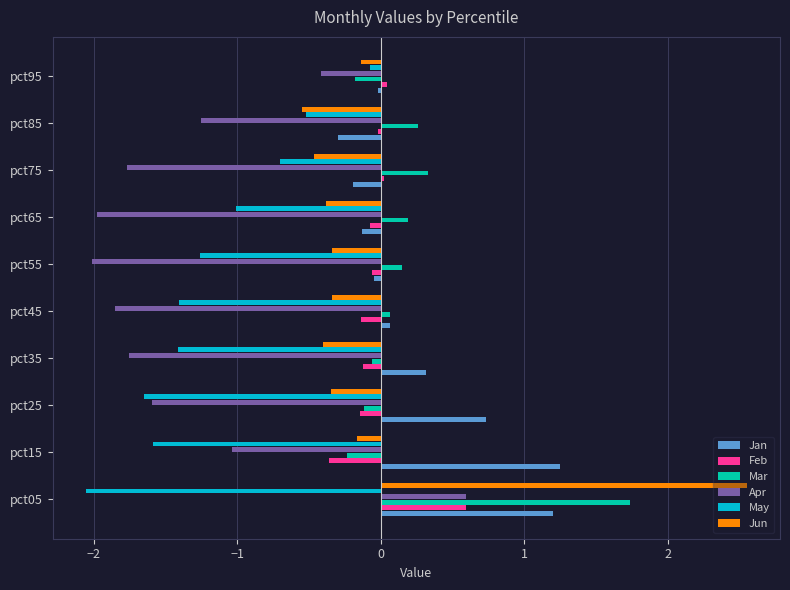

What is the difference between the maximum and minimum values in the Mar series?

2.0